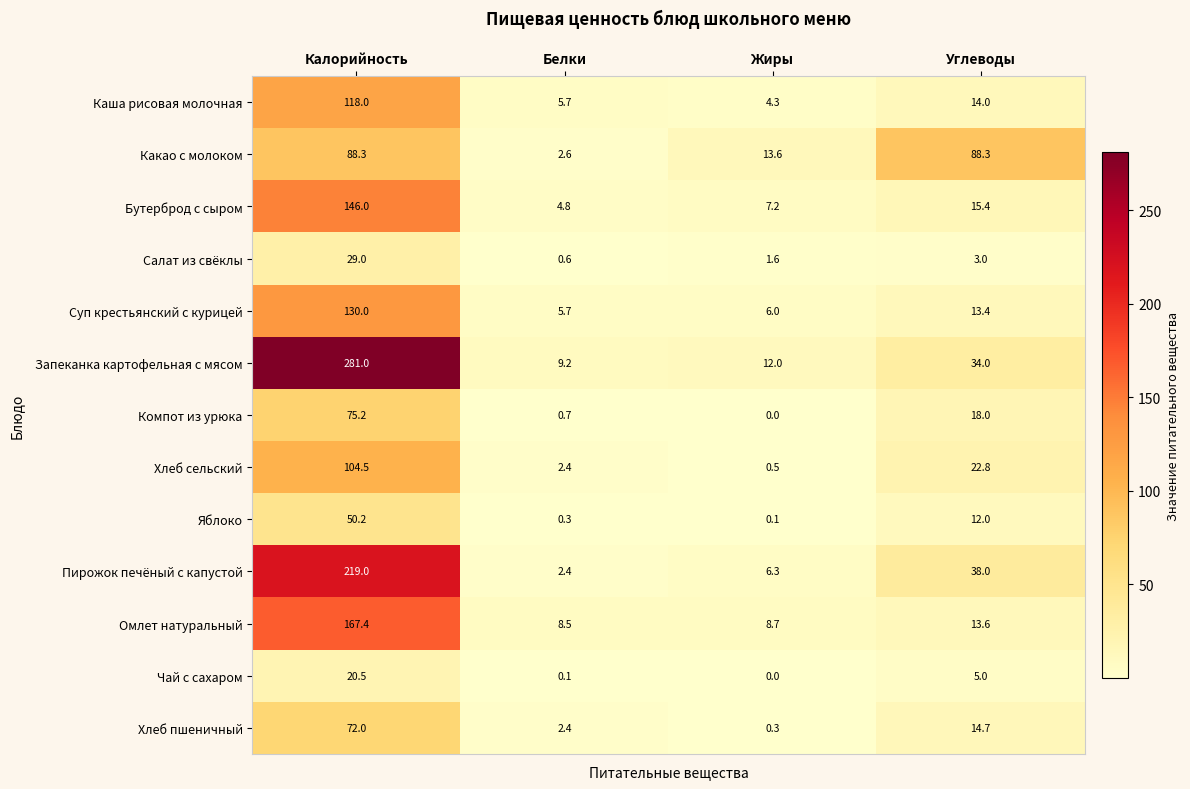

Rank the series at Калорийность from lowest to highest value.

Чай с сахаром, Салат из свёклы, Яблоко, Хлеб пшеничный, Компот из урюка, Какао с молоком, Хлеб сельский, Каша рисовая молочная, Суп крестьянский с курицей, Бутерброд с сыром, Омлет натуральный, Пирожок печёный с капустой, Запеканка картофельная с мясом